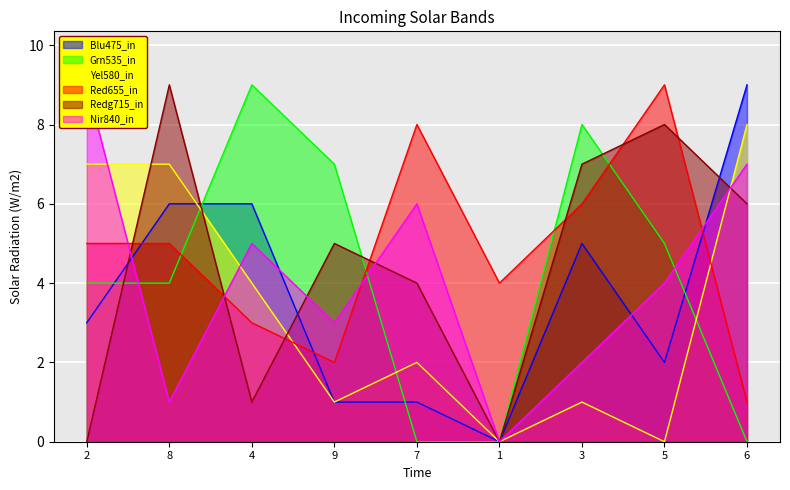

True or false: Blu475_in and Red655_in intersect in this chart.

True